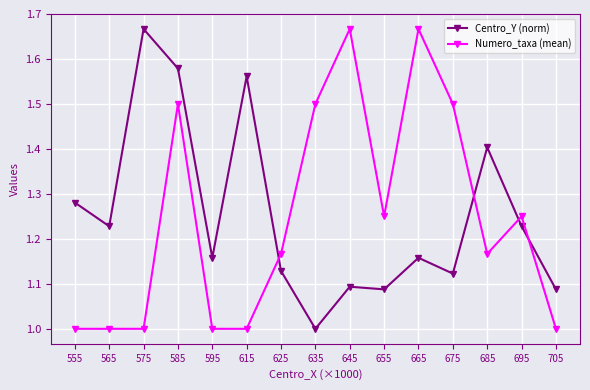

What is the sum of the Numero_taxa (mean) values at 555 and 615?

2.0